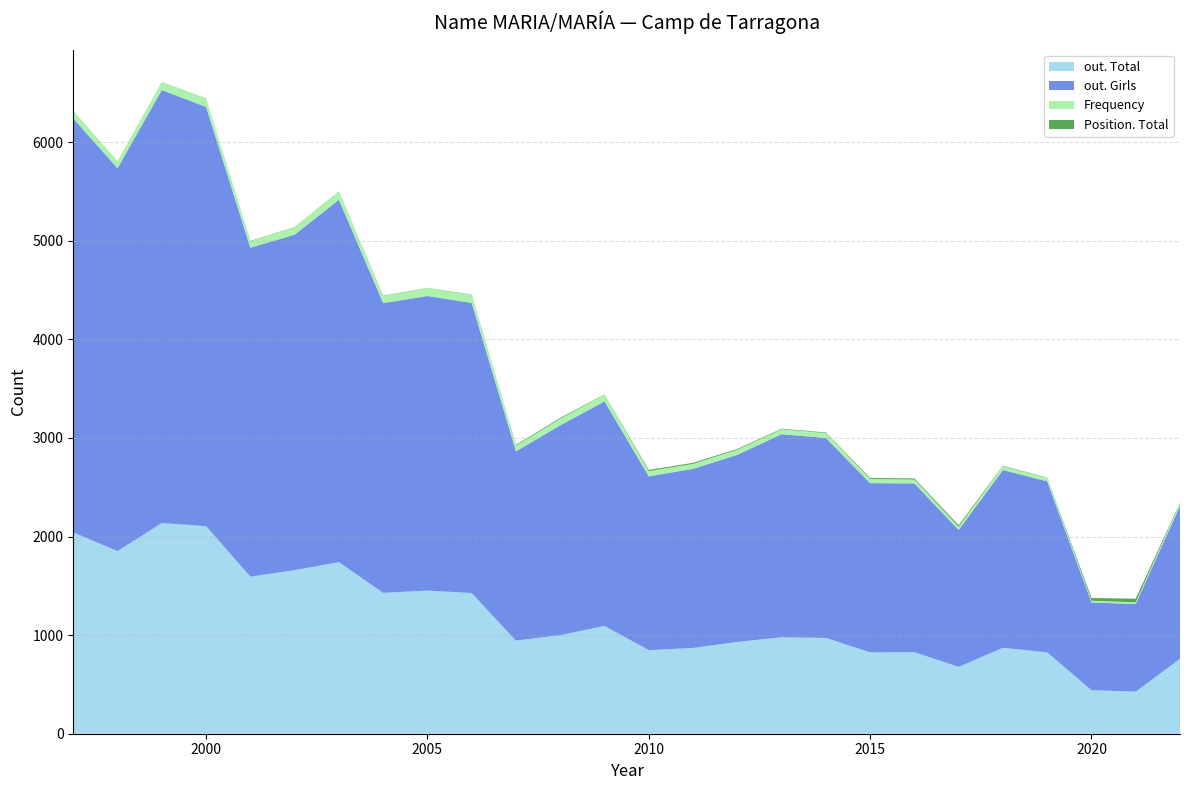

Reading left to right, list all the values displayed in this chart.

out. Total: 1997=2042	1998=1853	1999=2138	2000=2106	2001=1593	2002=1659	2003=1741	2004=1429	2005=1452	2006=1427	2007=945	2008=1000	2009=1094	2010=848	2011=870	2012=931	2013=979	2014=972	2015=826	2016=827	2017=678	2018=872	2019=826	2020=442	2021=427	2022=760
out. Girls: 1997=4199	1998=3883	1999=4391	2000=4252	2001=3337	2002=3403	2003=3675	2004=2939	2005=2988	2006=2943	2007=1919	2008=2128	2009=2277	2010=1763	2011=1817	2012=1898	2013=2059	2014=2028	2015=1716	2016=1712	2017=1389	2018=1803	2019=1734	2020=889	2021=889	2022=1550
Frequency: 1997=71	1998=68	1999=79	2000=87	2001=67	2002=76	2003=84	2004=73	2005=81	2006=82	2007=58	2008=67	2009=69	2010=53	2011=50	2012=52	2013=50	2014=50	2015=42	2016=40	2017=32	2018=39	2019=35	2020=18	2021=17	2022=30
Position. Total: 1997=3	1998=2	1999=2	2000=1	2001=3	2002=2	2003=2	2004=3	2005=2	2006=3	2007=8	2008=9	2009=3	2010=12	2011=11	2012=8	2013=6	2014=6	2015=10	2016=11	2017=16	2018=5	2019=3	2020=28	2021=37	2022=5